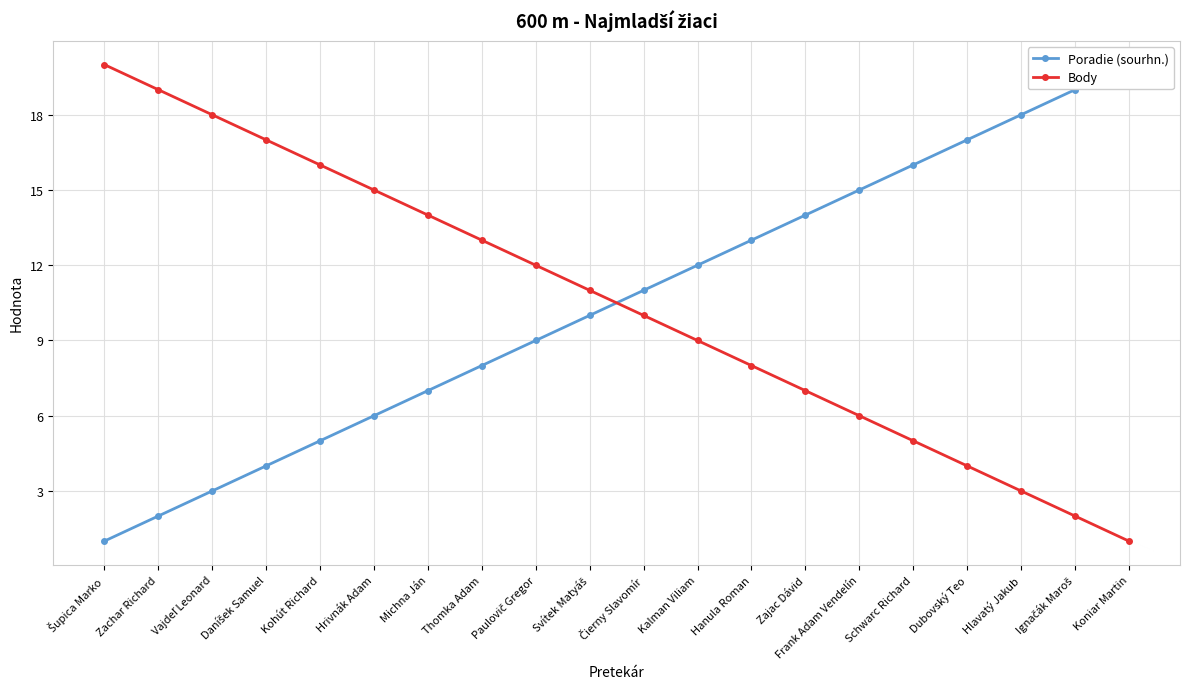

Which series has the widest spread of values?

Poradie (sourhn.)